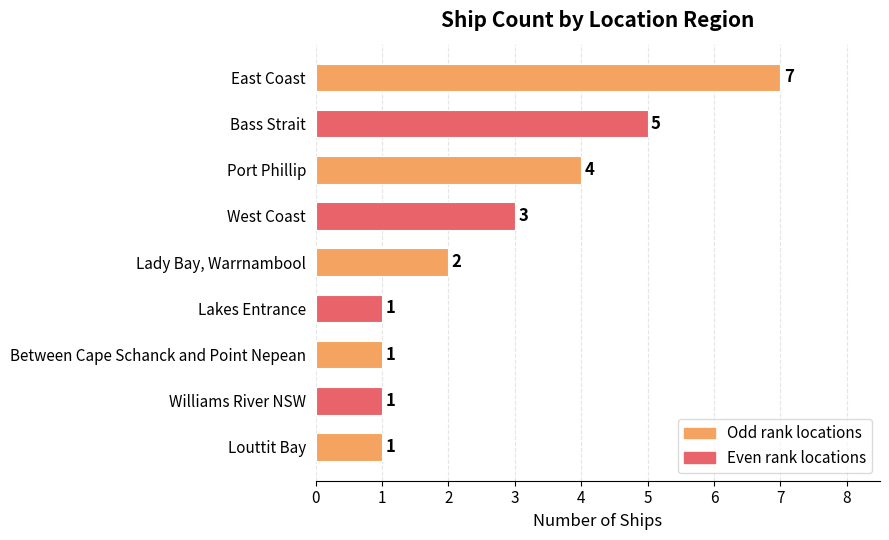

Reading top to bottom, list all the values displayed in this chart.

East Coast=7	Bass Strait=5	Port Phillip=4	West Coast=3	Lady Bay, Warrnambool=2	Lakes Entrance=1	Between Cape Schanck and Point Nepean=1	Williams River NSW=1	Louttit Bay=1